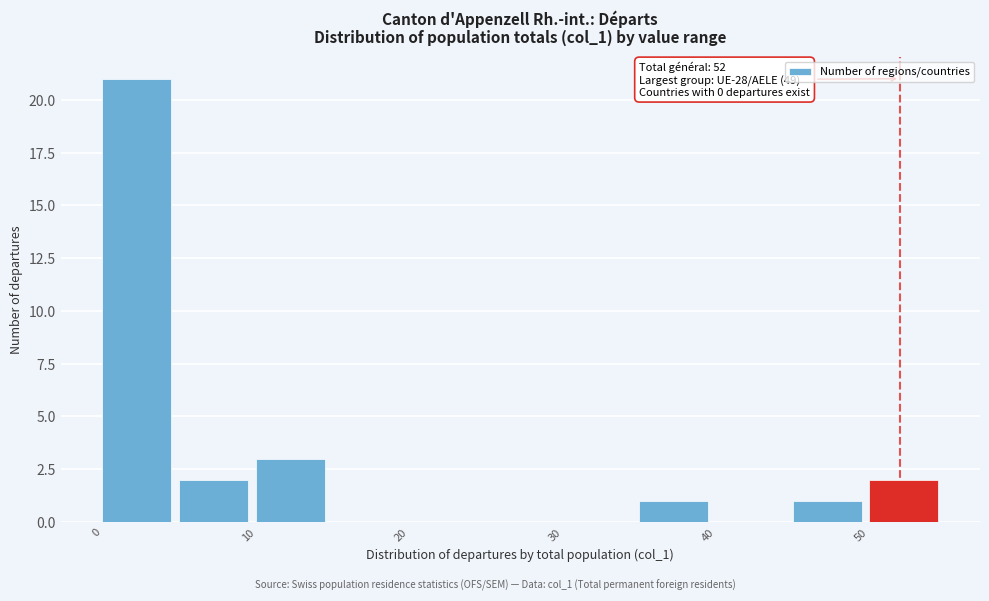

Over which range of the x-axis is the bar tallest?

0 to 5